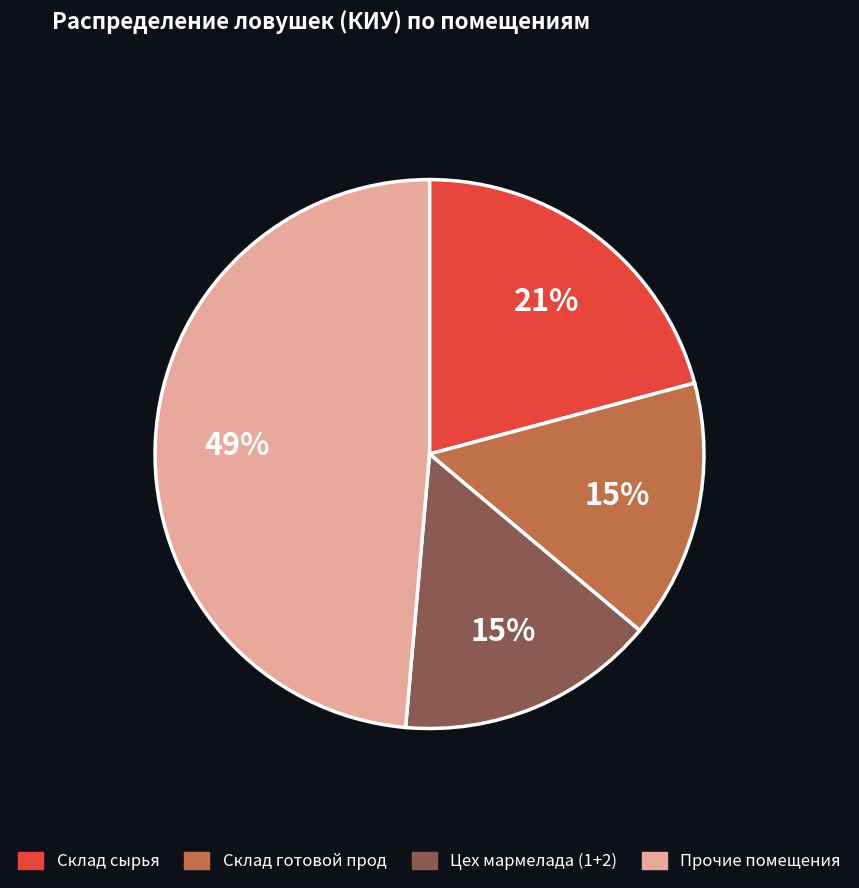

To the nearest percent, what is the average slice percentage?

25%